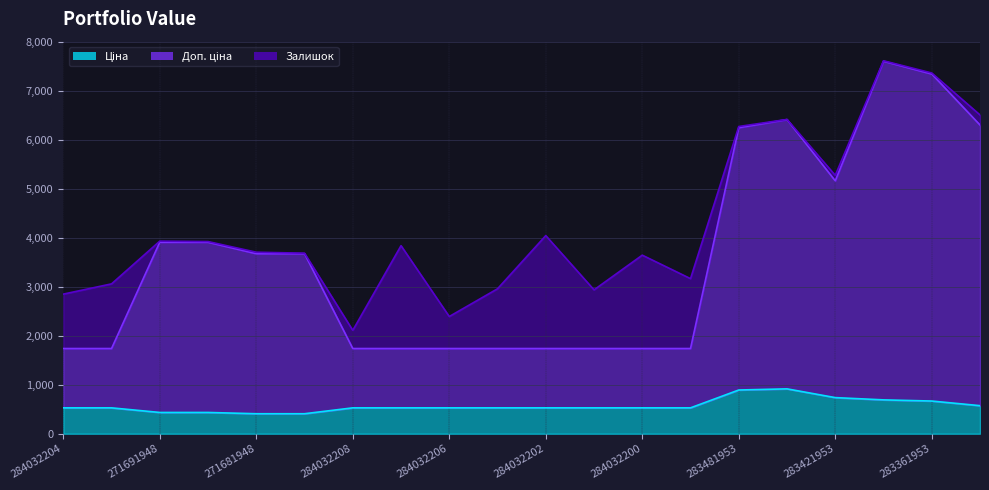

At which label does Доп. ціна first exceed 3674?

271691948